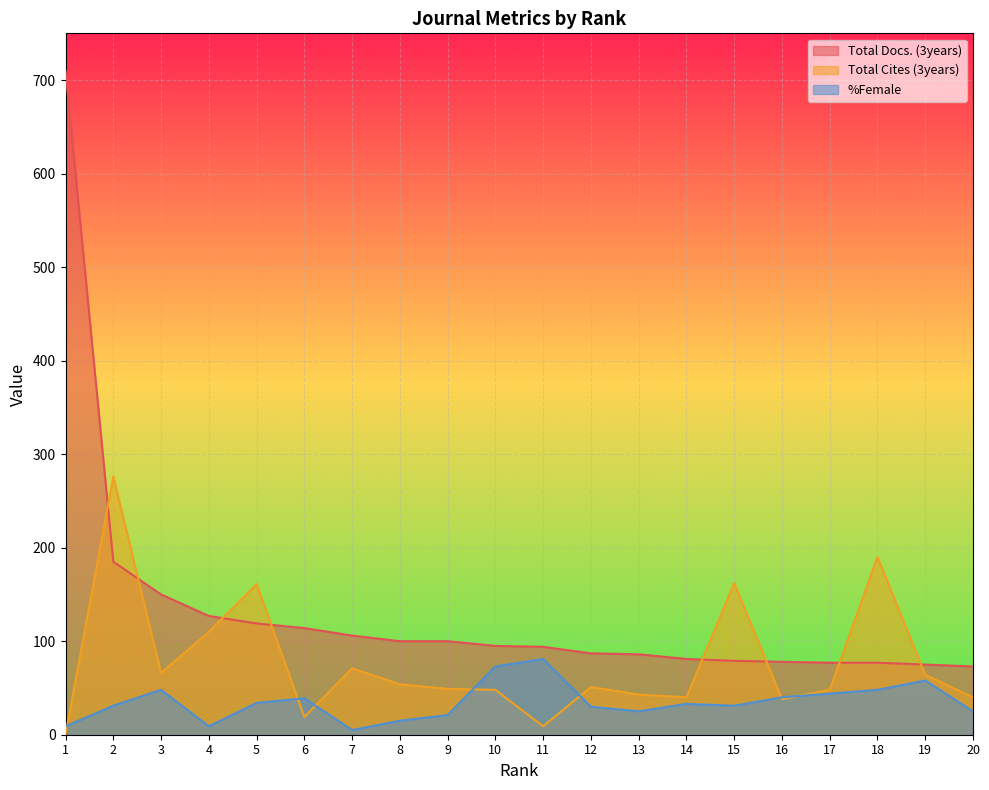

Read the Total Cites (3years) value at 16, to the nearest 5.

40